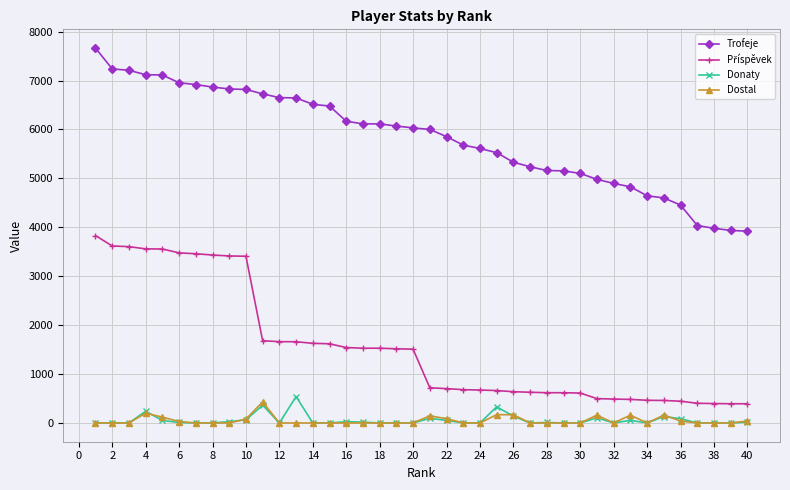

True or false: Donaty has more than 2 points higher than both neighbors.

True